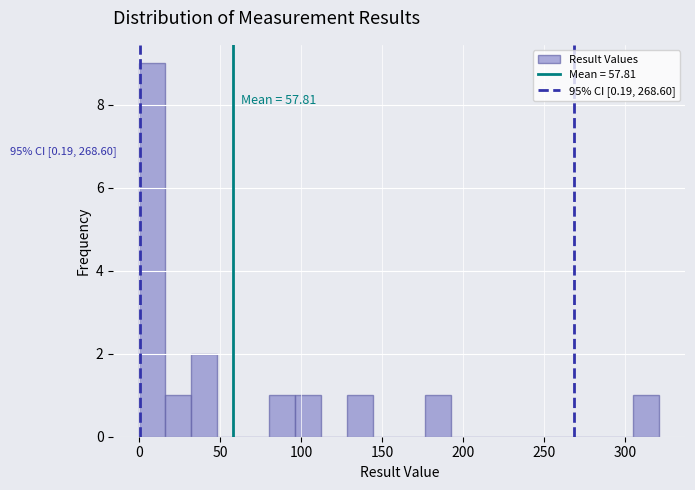

Read against the x-axis, roughly where is the centre of the tallest bar?

10